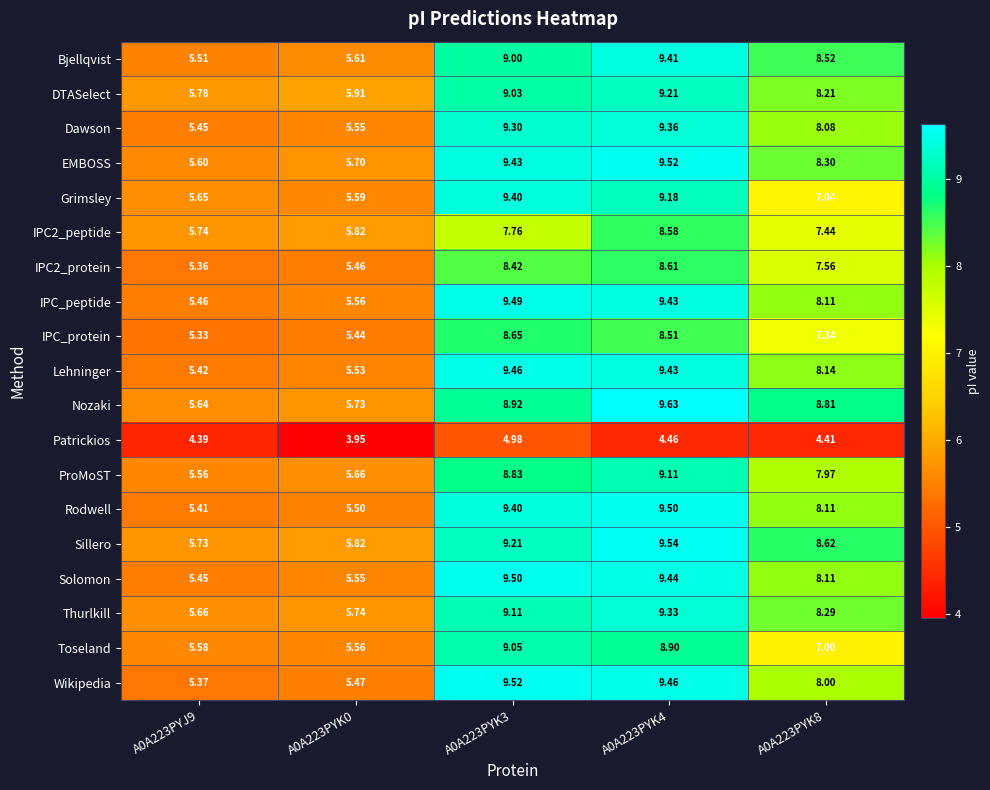

Which series has the largest range (max minus min)?

Wikipedia